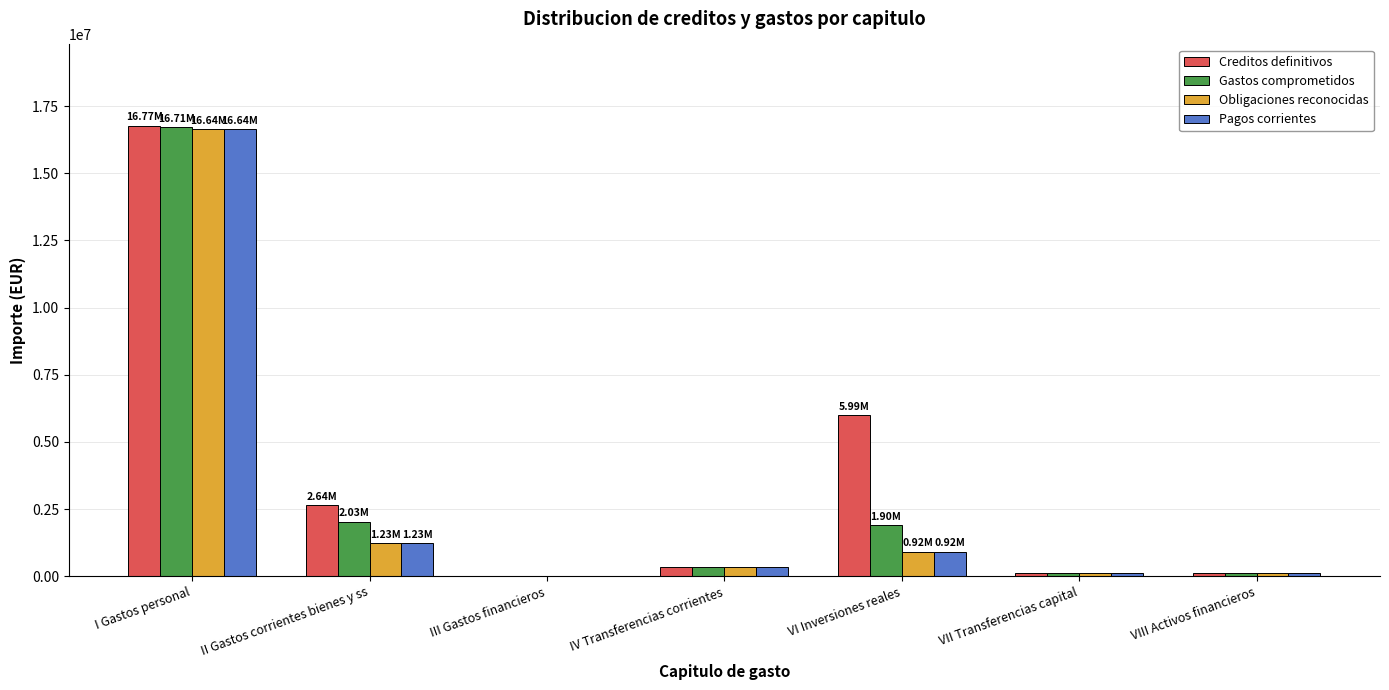

The value of Obligaciones reconocidas at VII Transferencias capital is 121573.0. True or false?

True